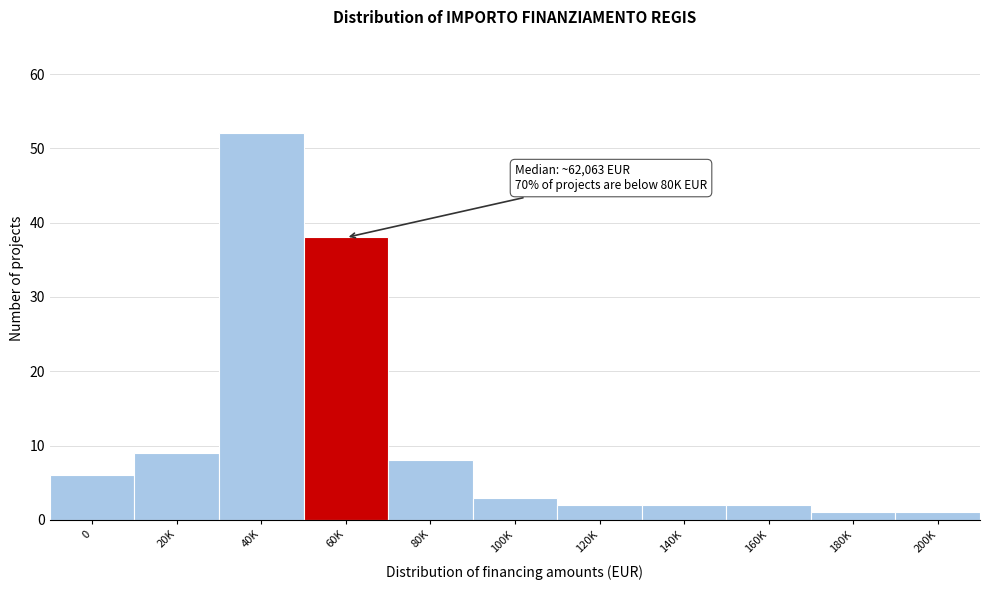

Reading left to right, list all the values displayed in this chart.

0=6	20K=9	40K=52	60K=38	80K=8	100K=3	120K=2	140K=2	160K=2	180K=1	200K=1